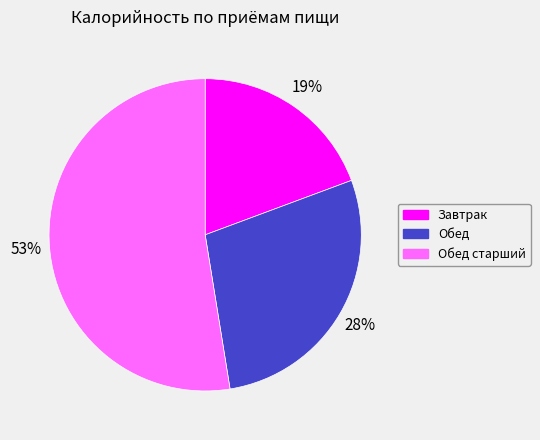

What is the ratio of the value at Завтрак to the value at Обед старший?

0.4